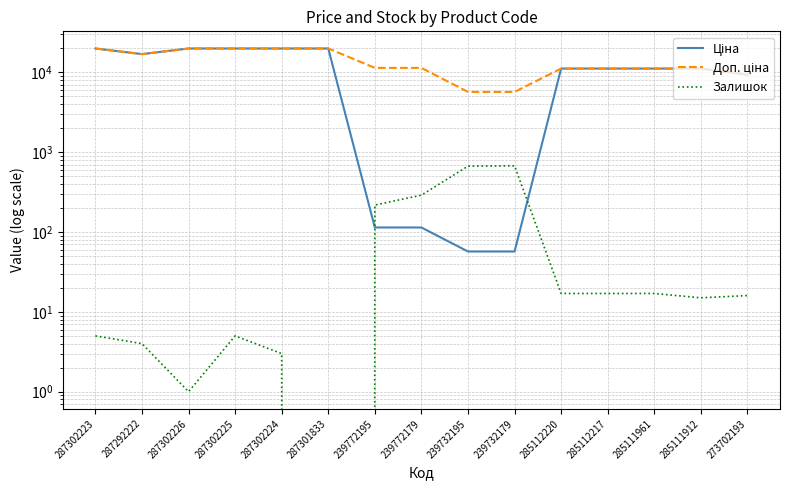

What is the value of the Ціна point at the 15th from the left?

9384.0